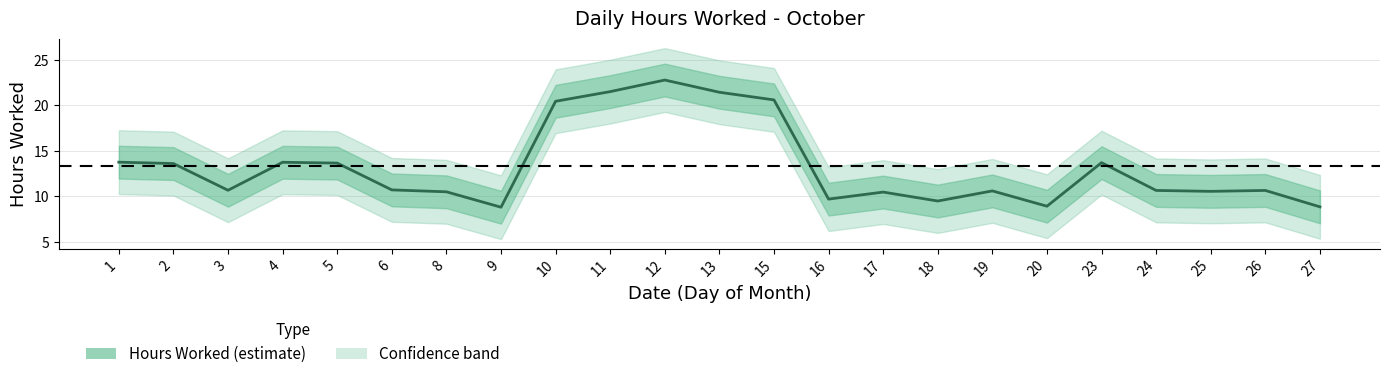

How many points are higher than both their immediate neighbors (excluding endpoints)?

6